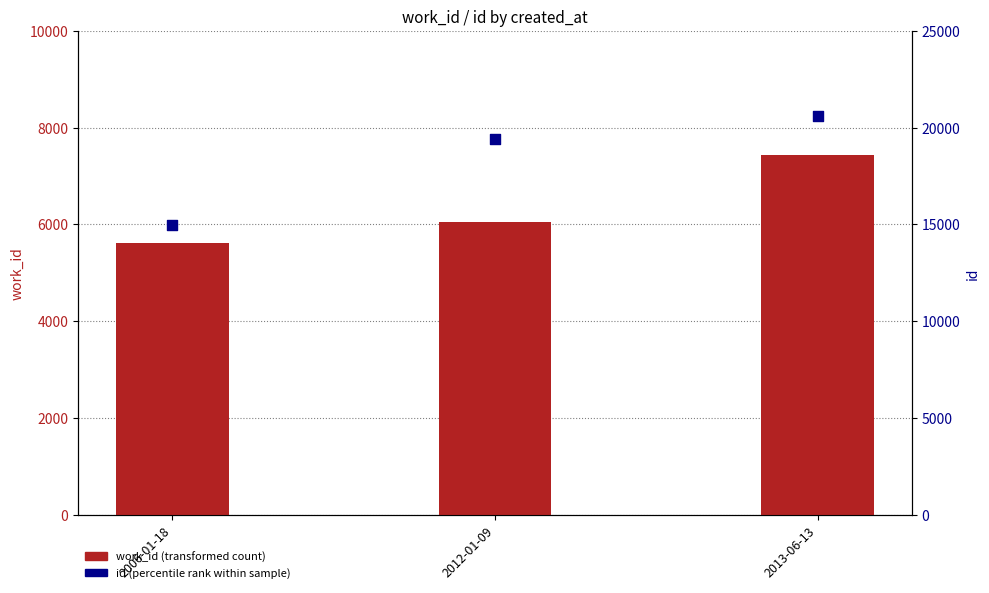

At which category is the sum across all series the highest?

2013-06-13